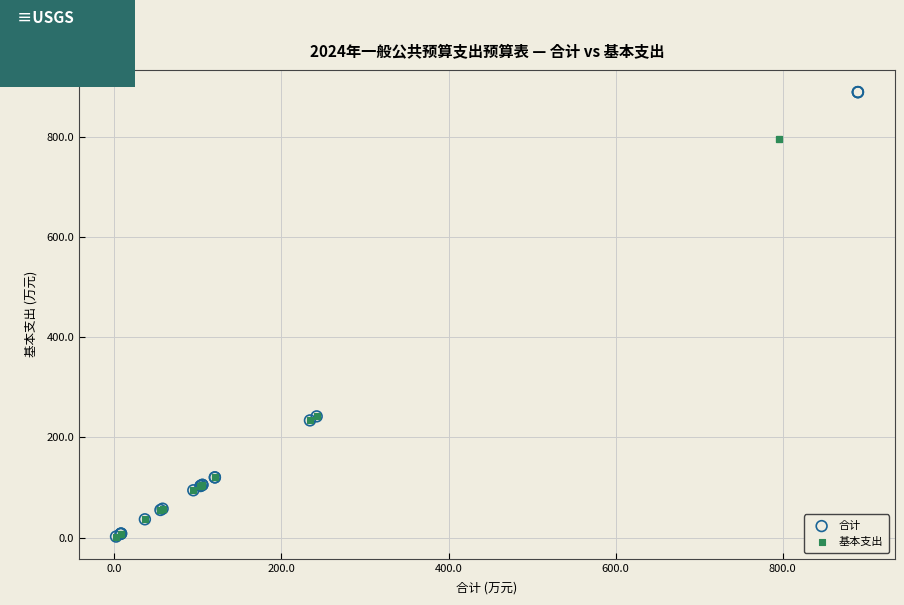

Which series reaches the maximum Y coordinate?

合计